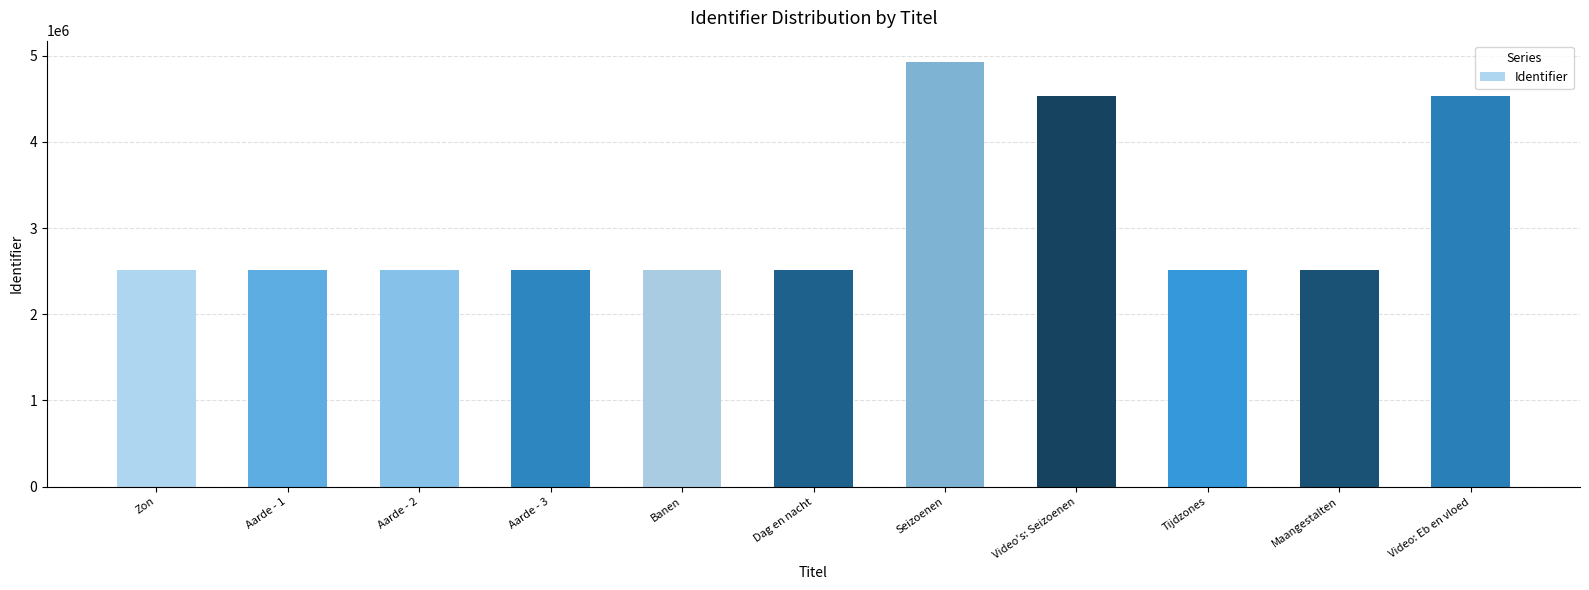

What is the label of the 3rd bar from the left?

Aarde - 2